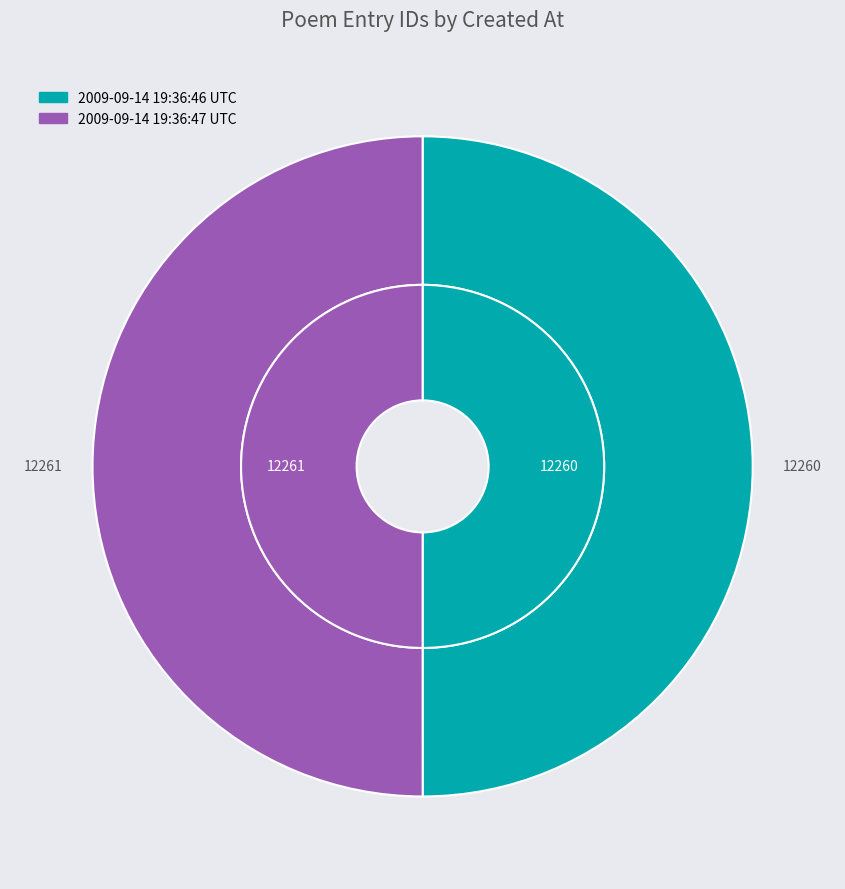

Is there a majority slice in this chart?

Yes